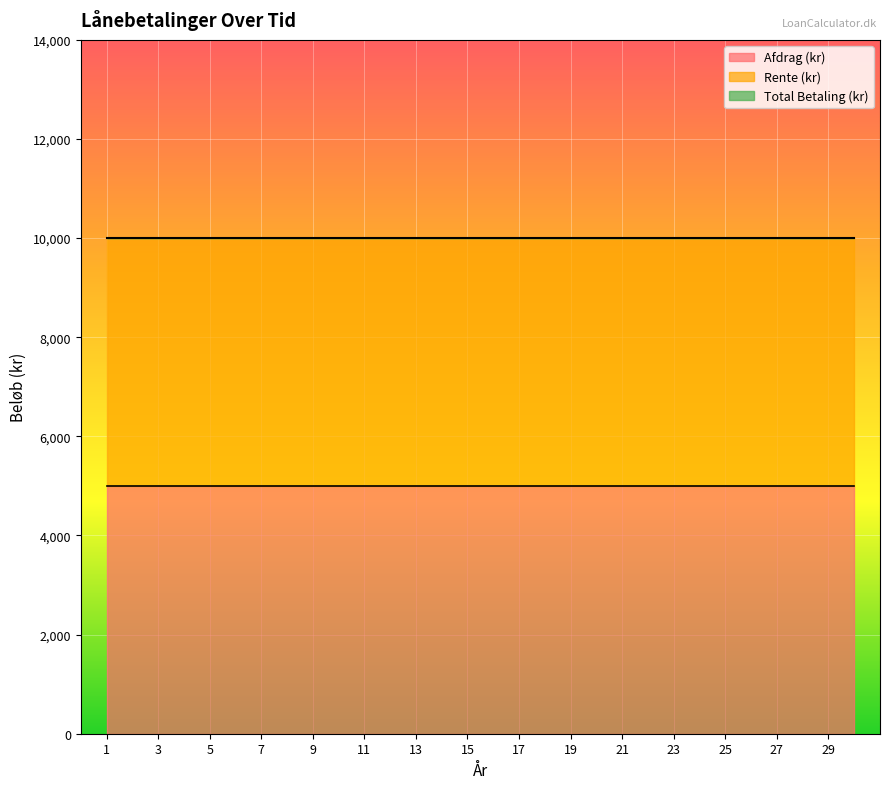

Which label corresponds to the largest value in the chart?

1